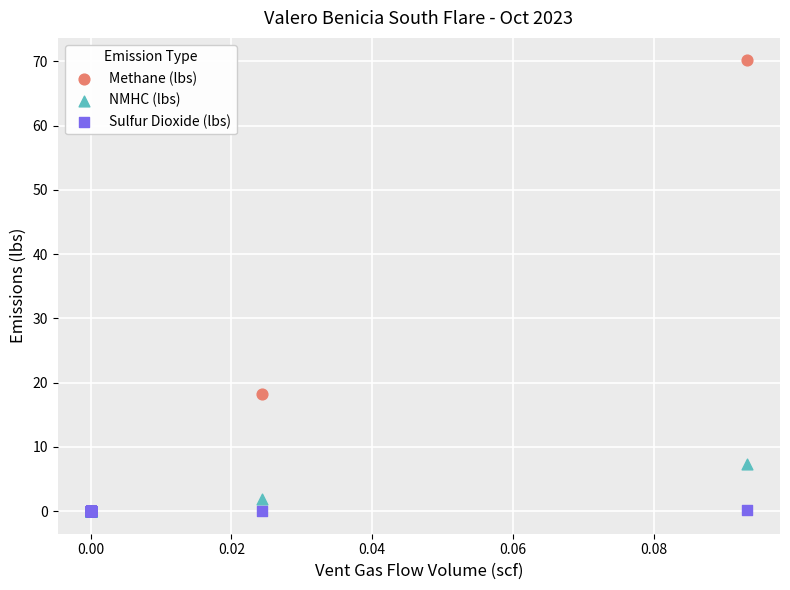

Across all series, what Y value is closest to 35?

18.3